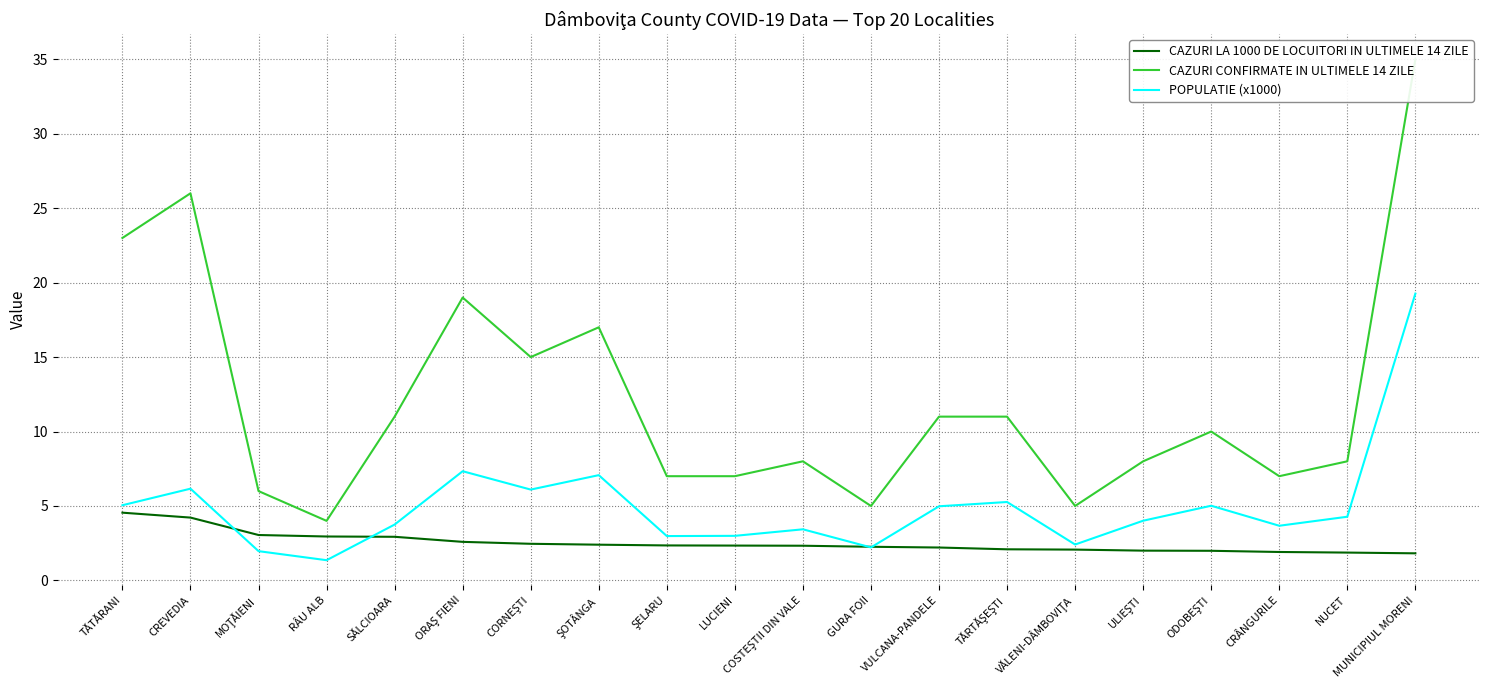

What is the spread (max minus min) of values at MUNICIPIUL MORENI?

33.2